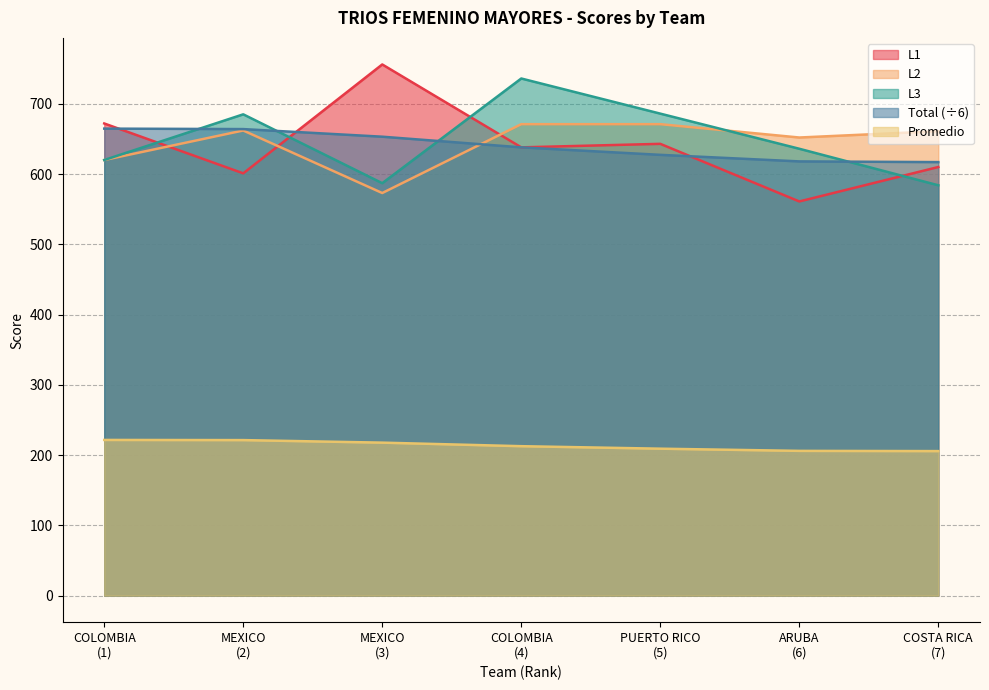

True or false: L3 and Promedio intersect in this chart.

False